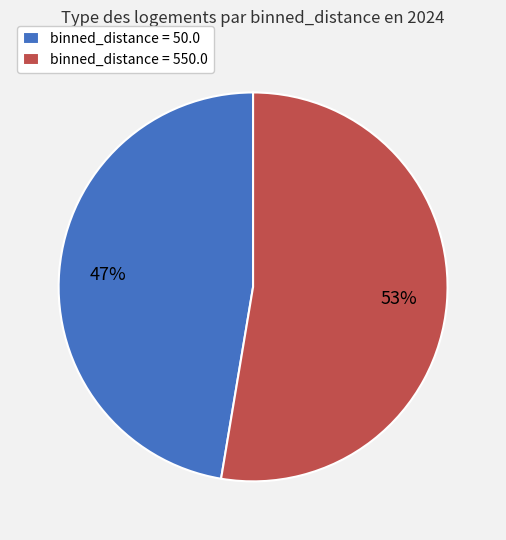

To the nearest percent, what percentage of the pie is binned_distance = 50.0?

47%